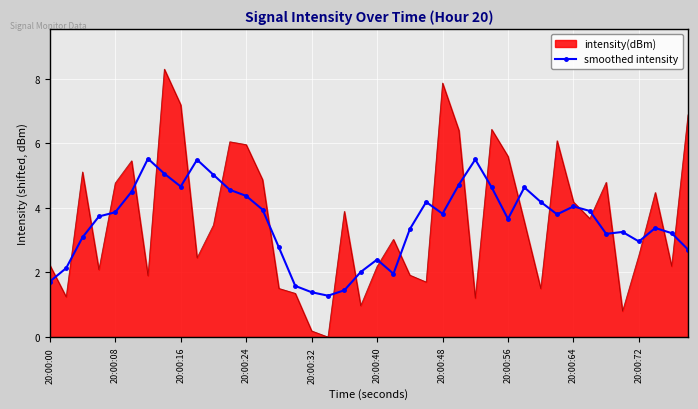

Which series has the largest range (max minus min)?

intensity(dBm)